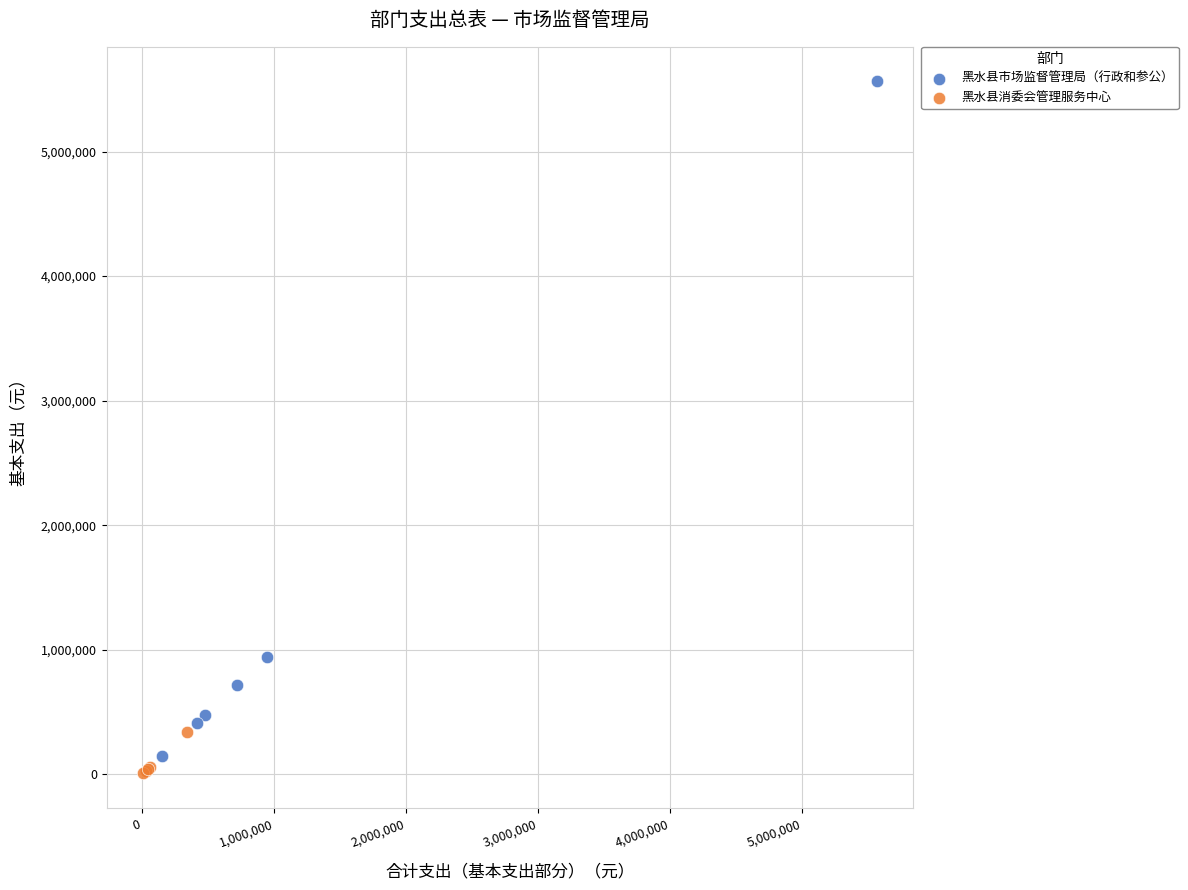

Which series reaches the maximum Y coordinate?

黑水县市场监督管理局（行政和参公）